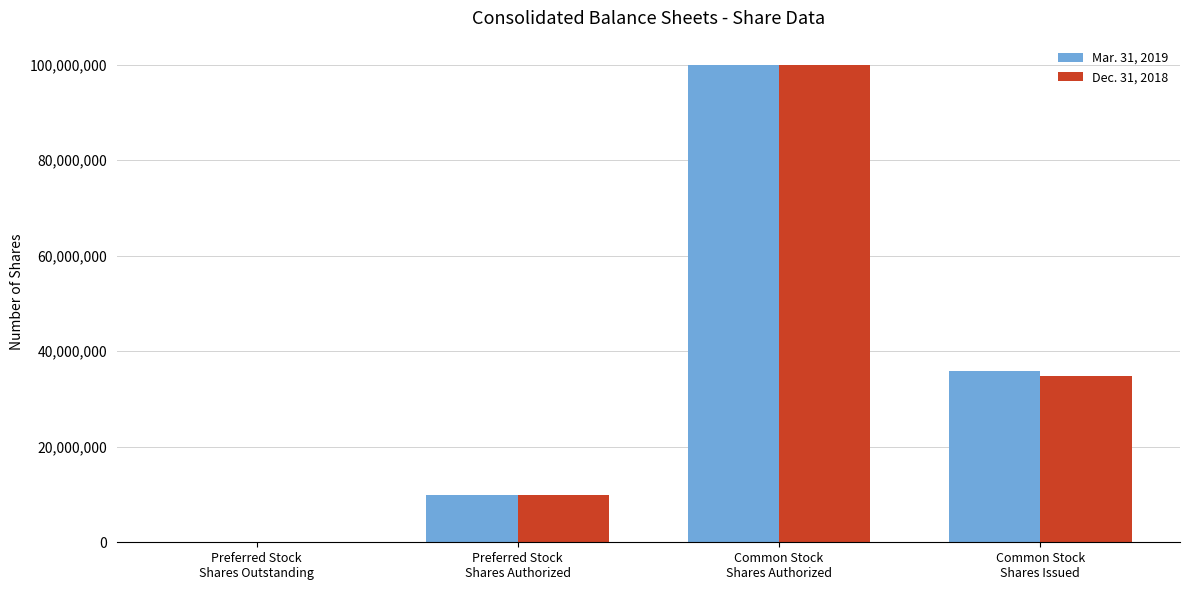

Reading left to right, what are all the values shown in this chart?

Mar. 31, 2019: 76000	10000000	100000000	35923902
Dec. 31, 2018: 76000	10000000	100000000	34739902